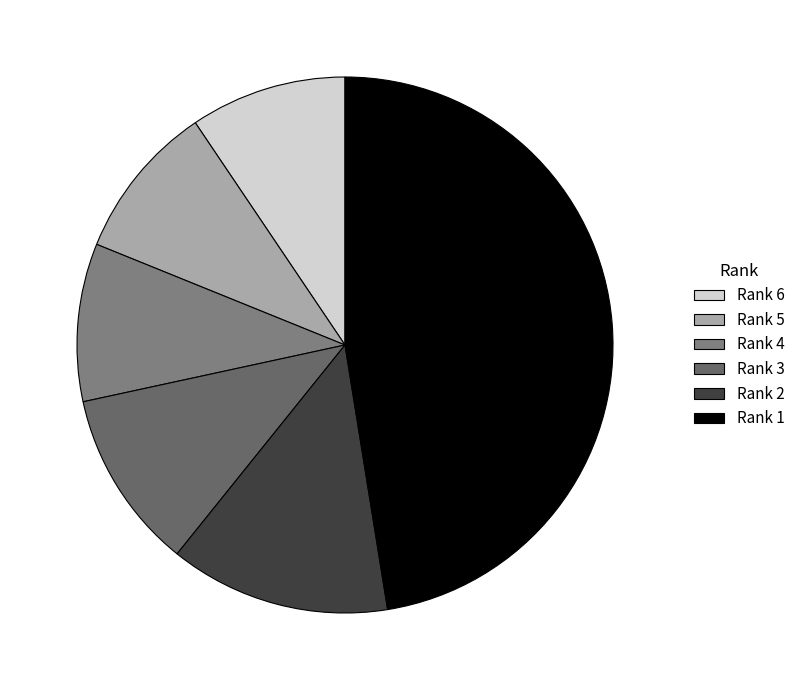

Which has a higher value, Rank 5 or Rank 2?

Rank 2